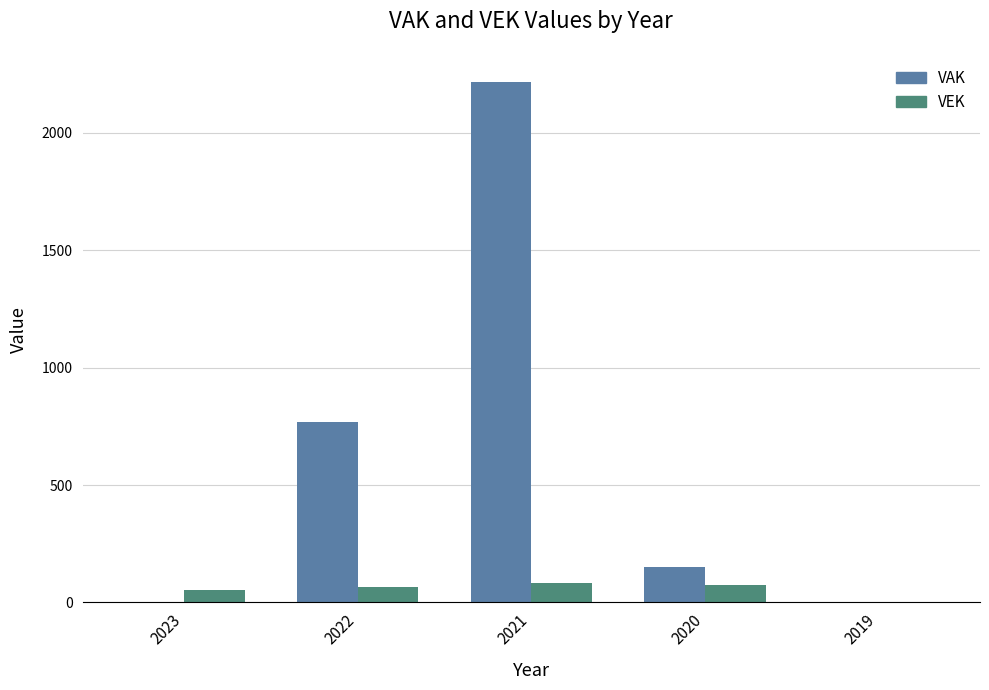

How many groups of bars are there?

5